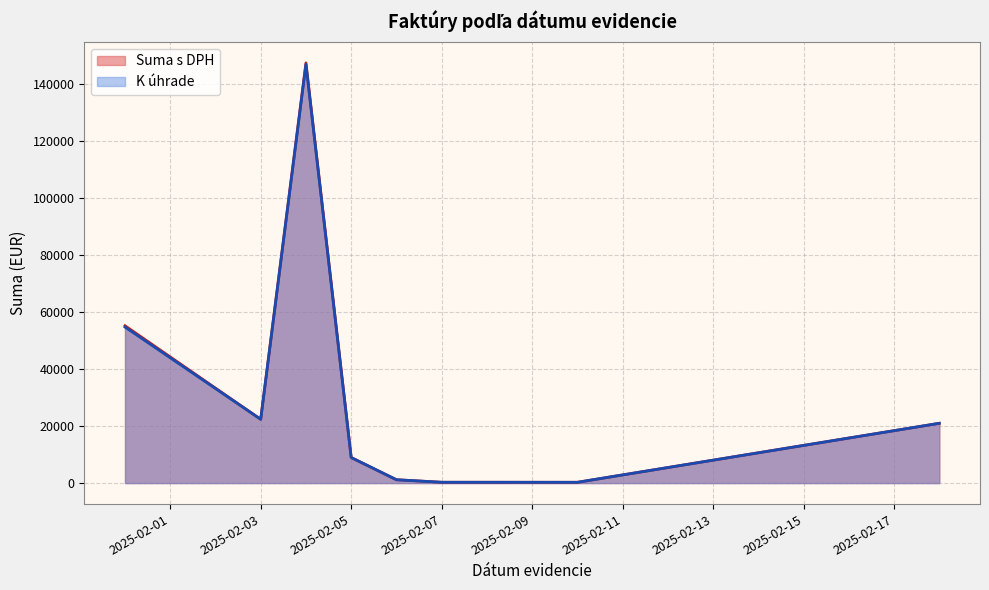

Between 14 and 19, which is larger?

19